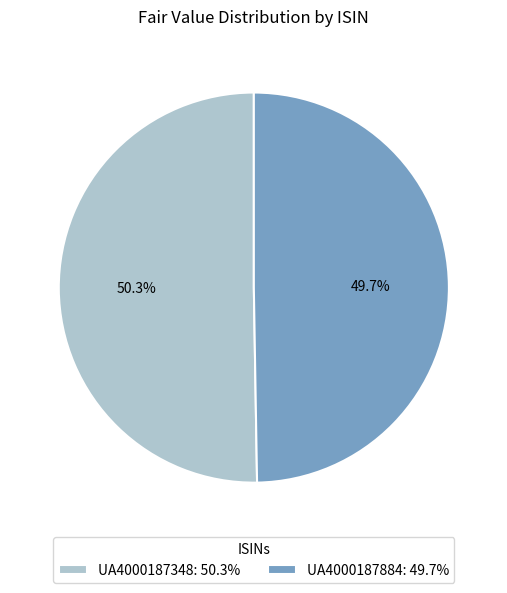

Count the number of slices in the pie.

2